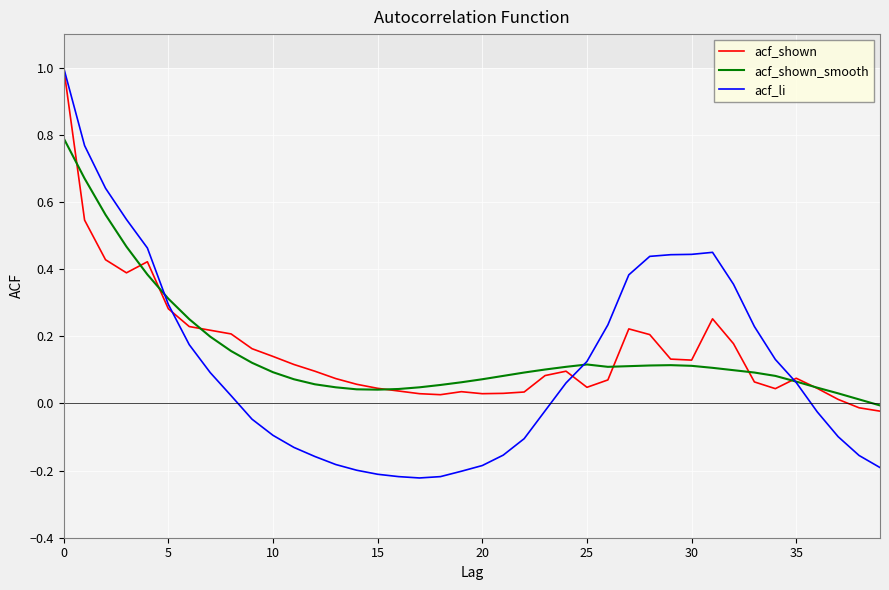

Which series has the widest spread of values?

acf_li